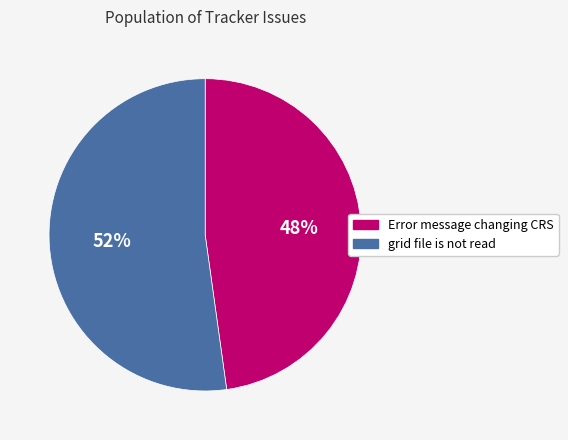

Is there any slice that represents more than half of the pie?

Yes